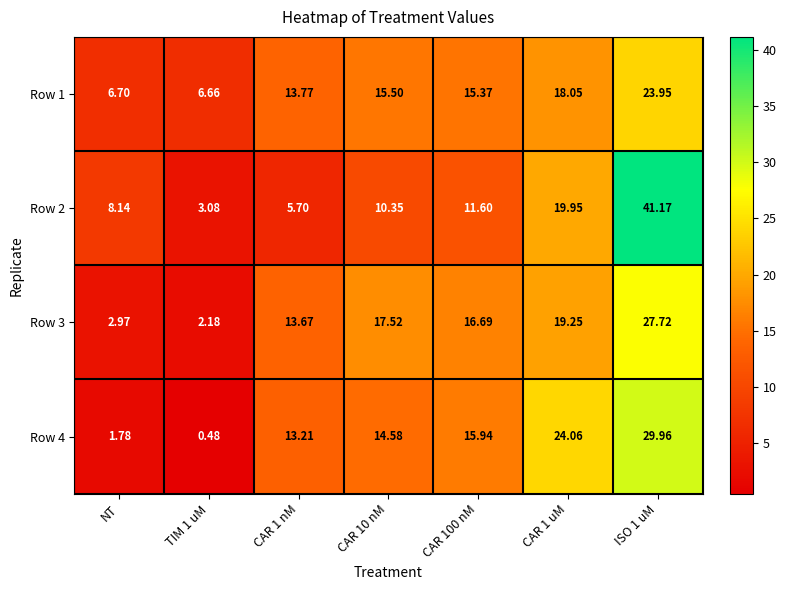

Is the value of Row 3 at TIM 1 uM greater than the value of Row 1 at CAR 1 nM?

No